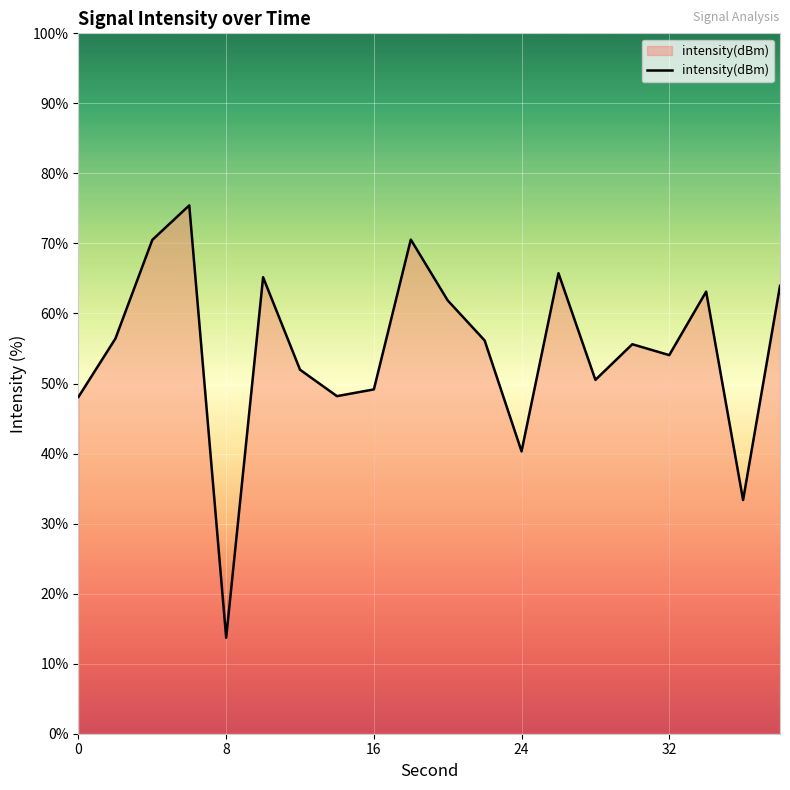

Does the chart display data point markers on the line(s)?

No